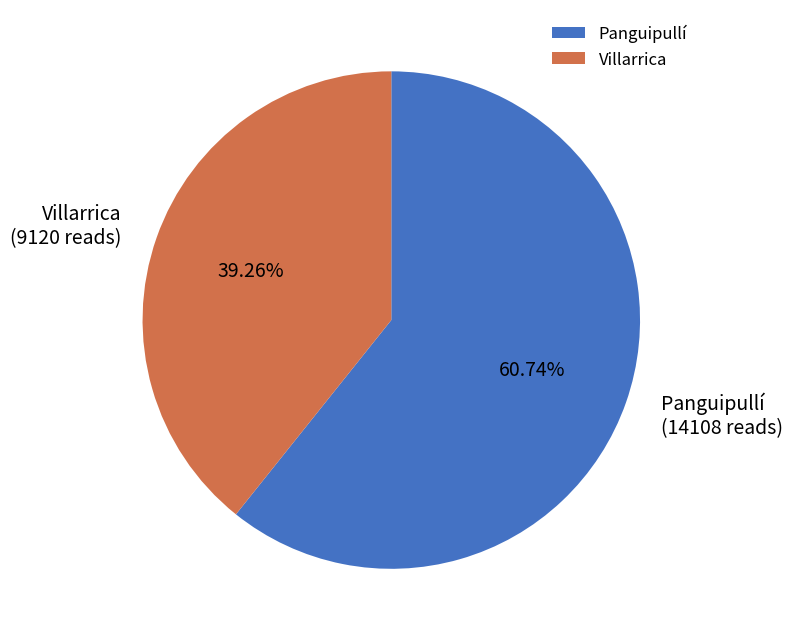

What is the largest slice in the pie chart?

Panguipullí